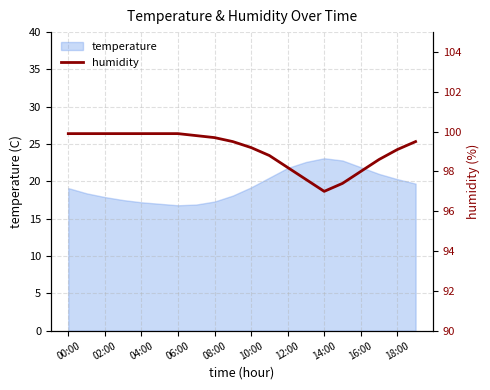

The value of temperature at 02:00 is 7.1. True or false?

False